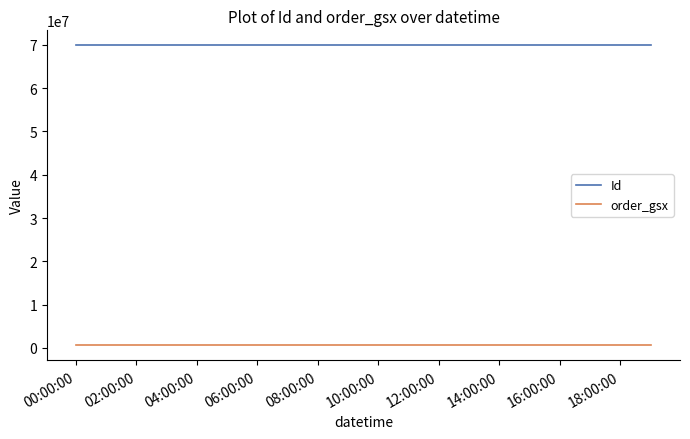

What are all the series names shown in the legend?

Id, order_gsx